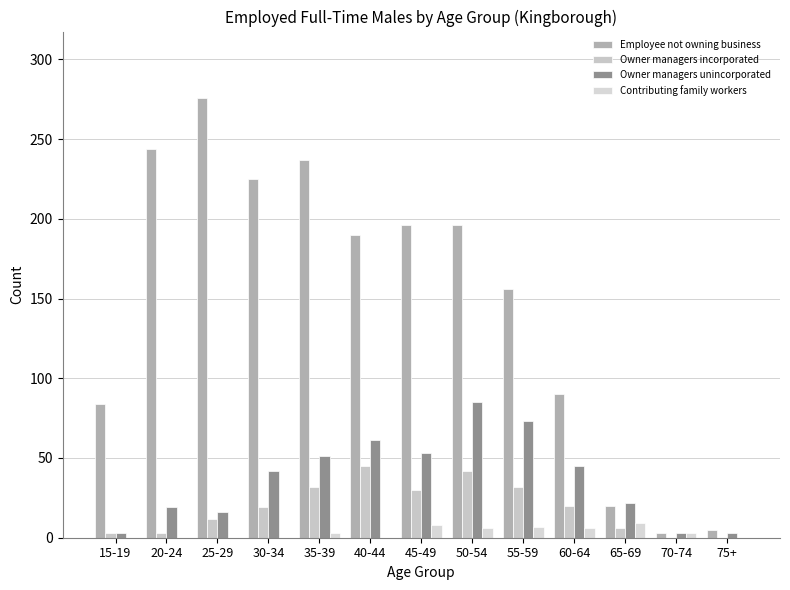

How many series are shown in this chart?

4